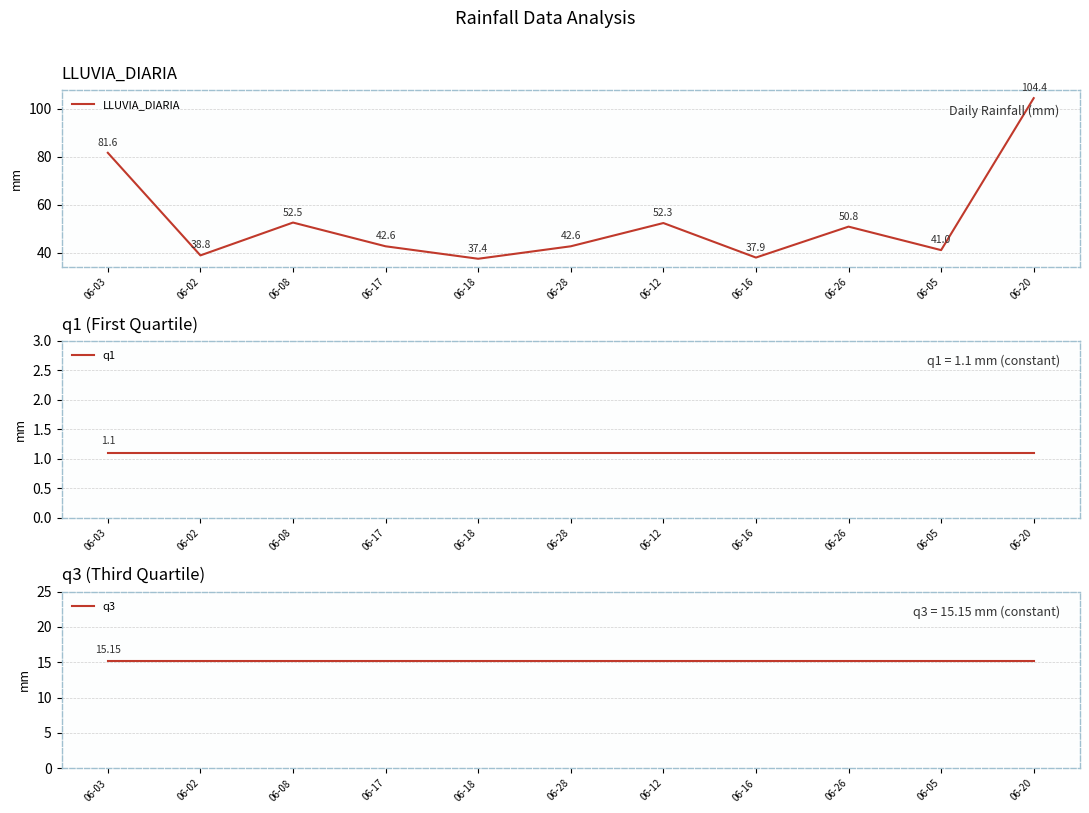

Which has a higher value, 06-28 or 06-08?

06-08